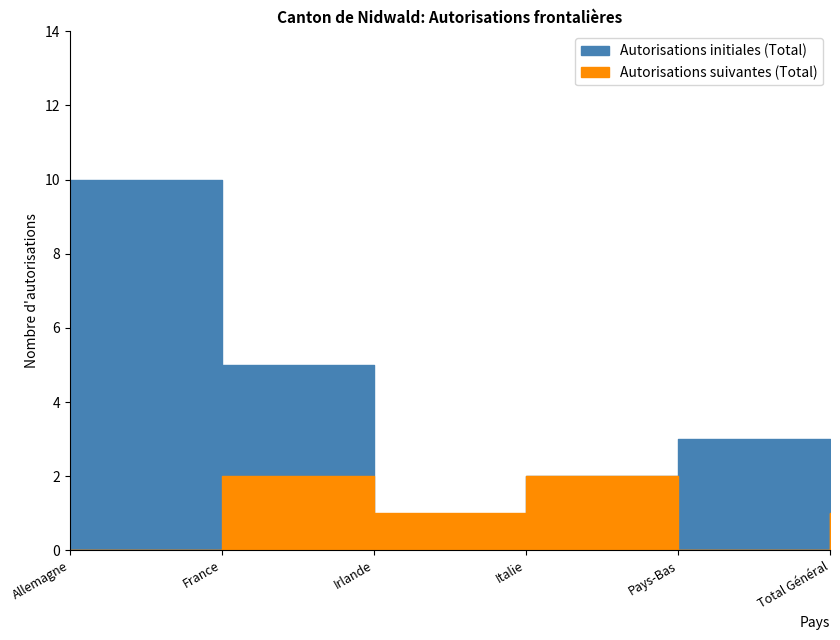

At Irlande, list the series in order from largest to smallest.

Autorisations suivantes (Total), Autorisations initiales (Total)